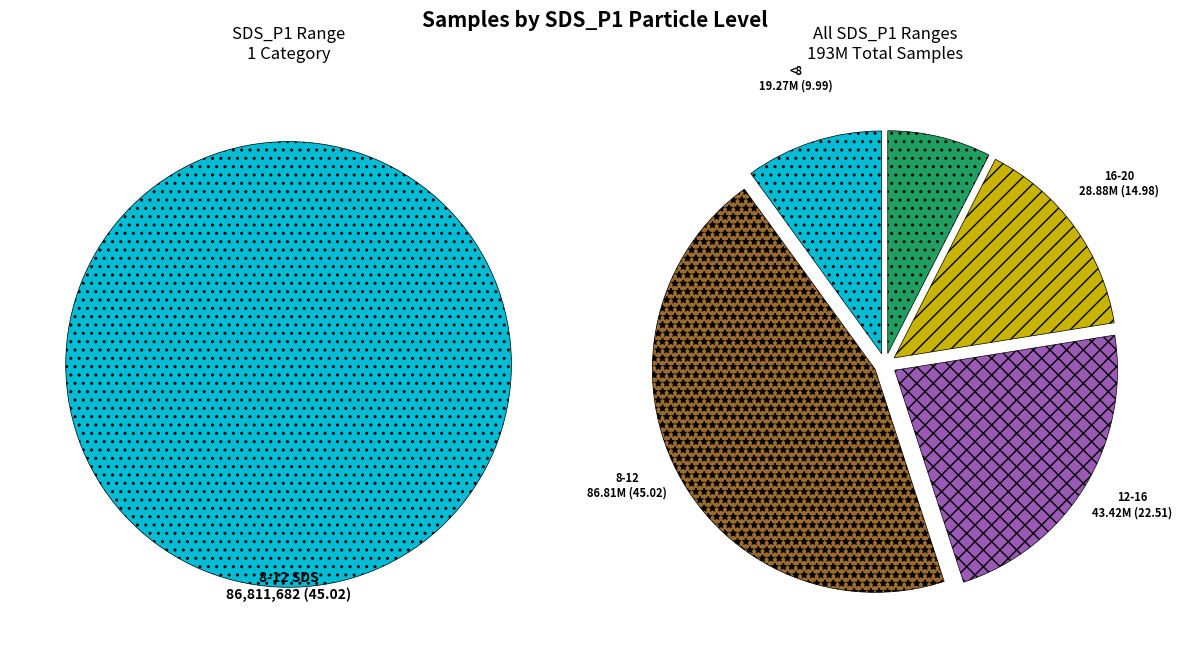

Is 1 the majority of the pie?

No